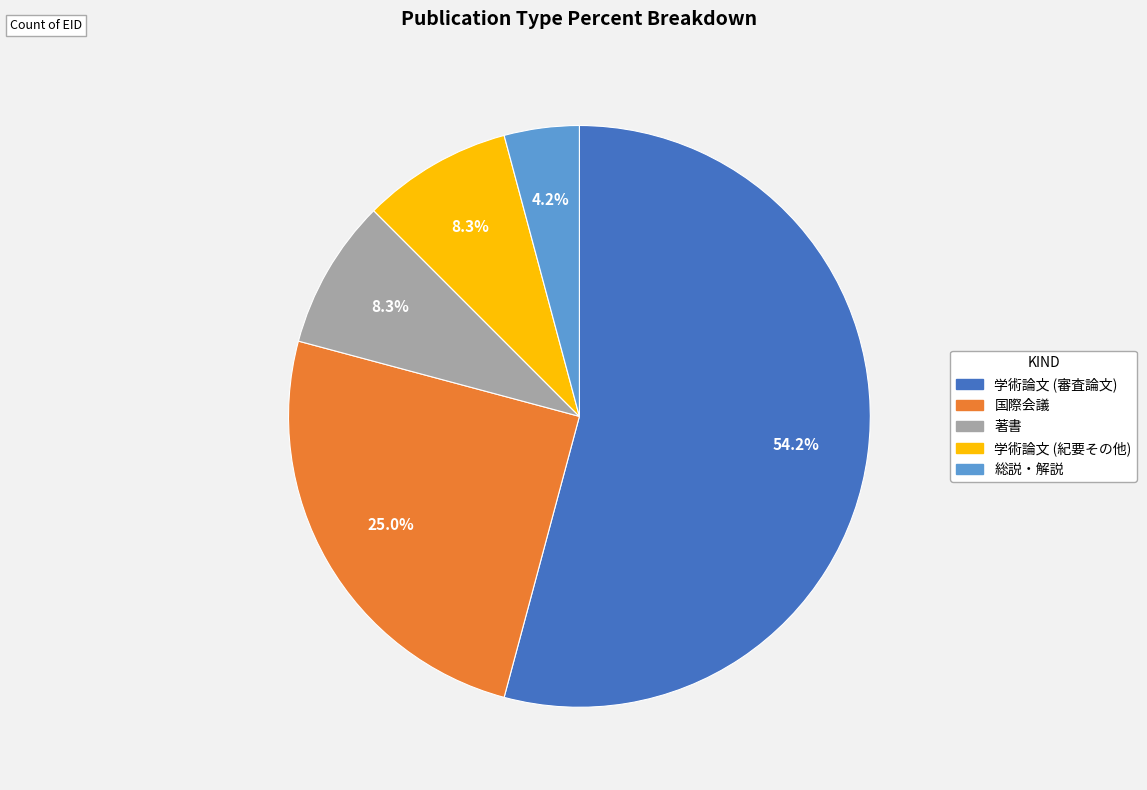

What percentage do 学術論文 (審査論文) and 著書 together represent?

62.5%